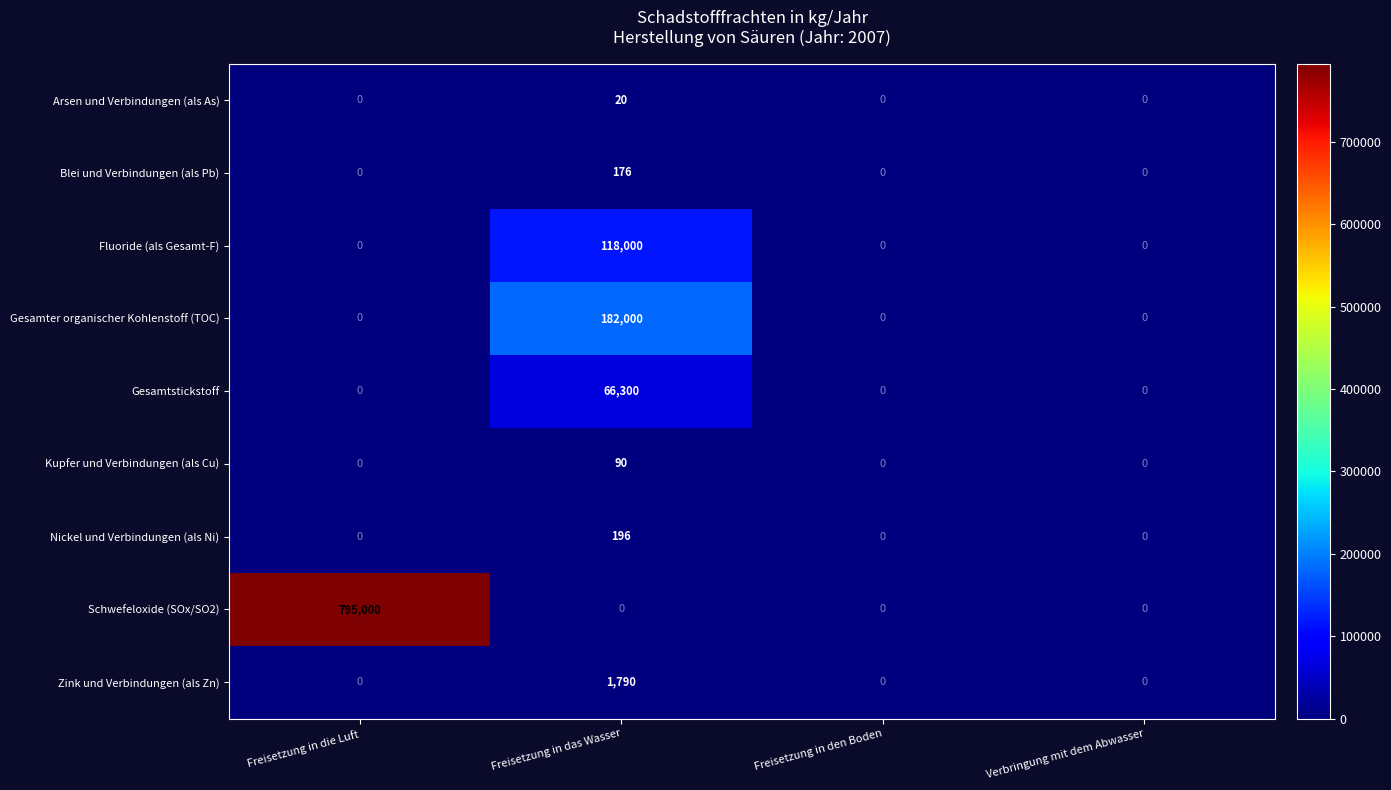

Read the Gesamtstickstoff value at Freisetzung in das Wasser, to the nearest 50.

66300